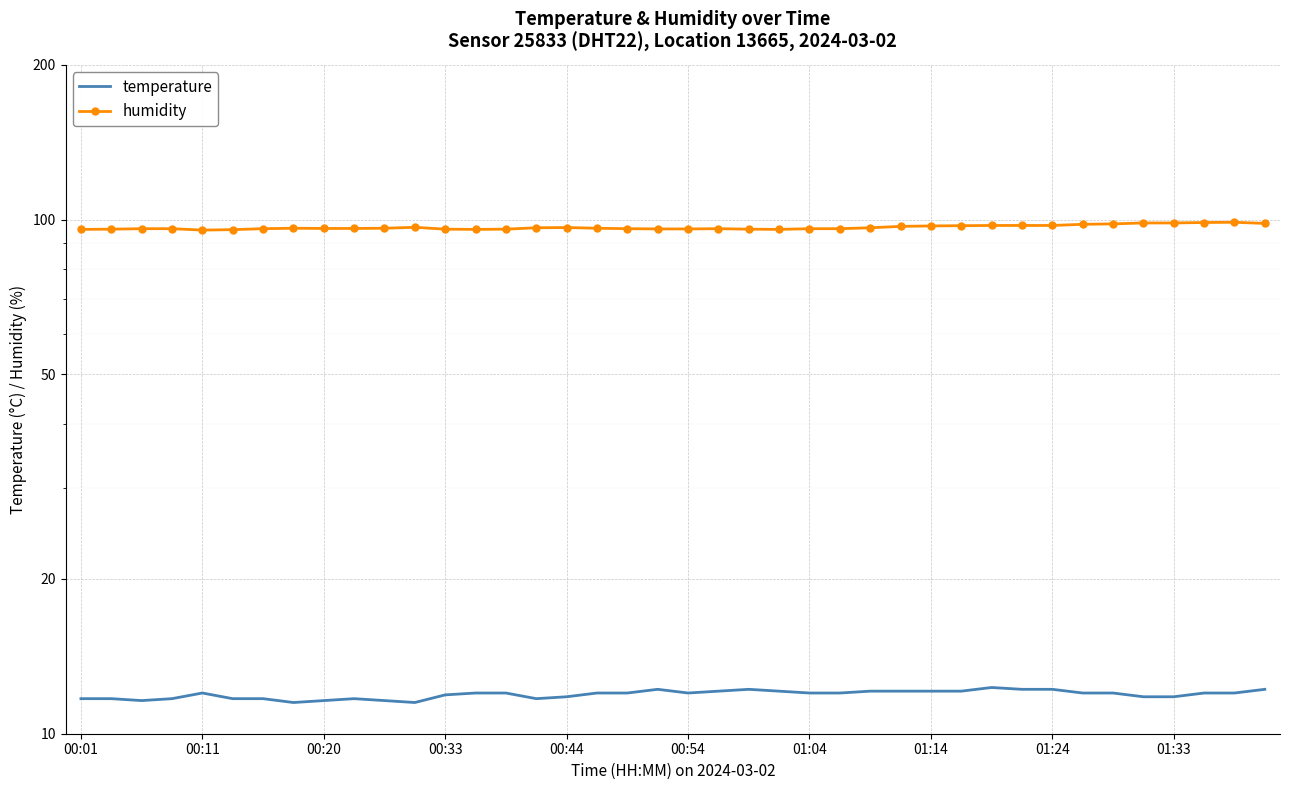

True or false: temperature and humidity intersect in this chart.

False